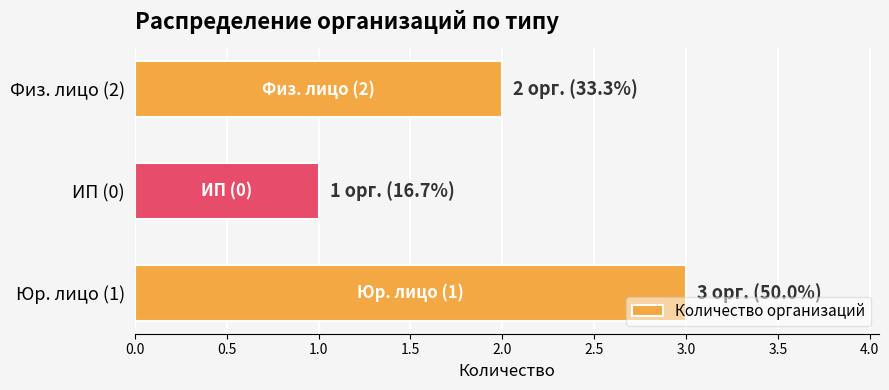

The chart shows a value of 3 at Юр. лицо (1). True or false?

True